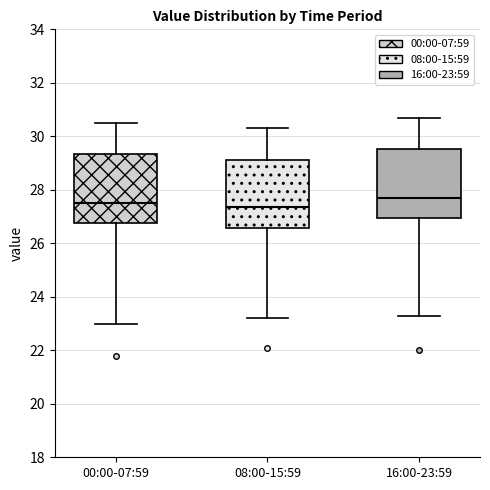

Reading left to right, read every box against the y-axis: the position of its median line, the range the box covers, and the ends of its whiskers. The values are not printed on the chart, so give them approximately, as read against the axis.

00:00-07:59: median 27.6, box 26.8 to 29.4, whiskers 23.0 to 30.6
08:00-15:59: median 27.4, box 26.6 to 29.2, whiskers 23.2 to 30.4
16:00-23:59: median 27.8, box 27.0 to 29.6, whiskers 23.4 to 30.8